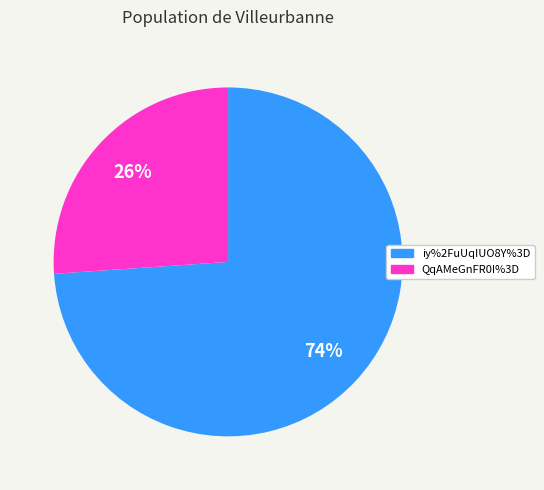

Approximately how many times larger is the value at iy%2FuUqIUO8Y%3D compared to QqAMeGnFR0I%3D?

2.8